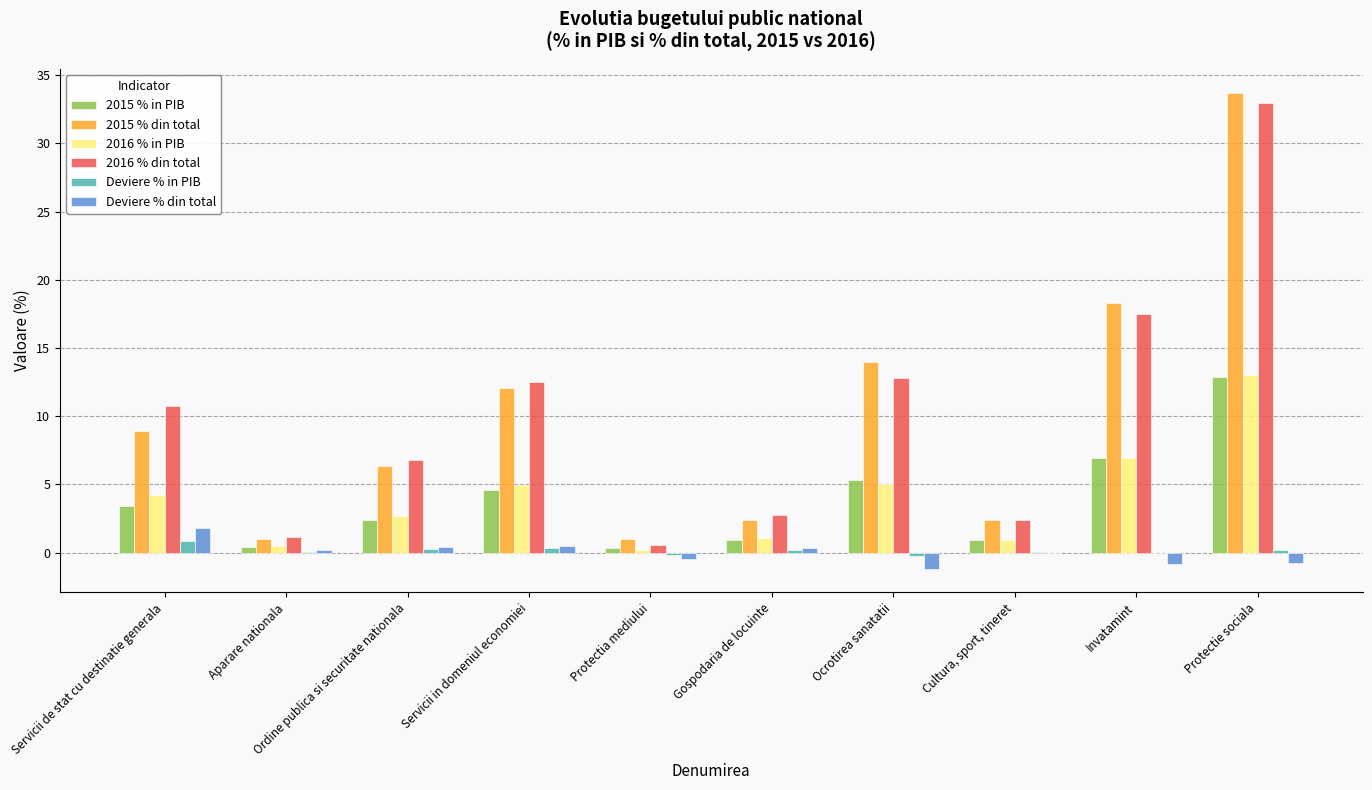

What is the maximum value shown in the chart?

33.7